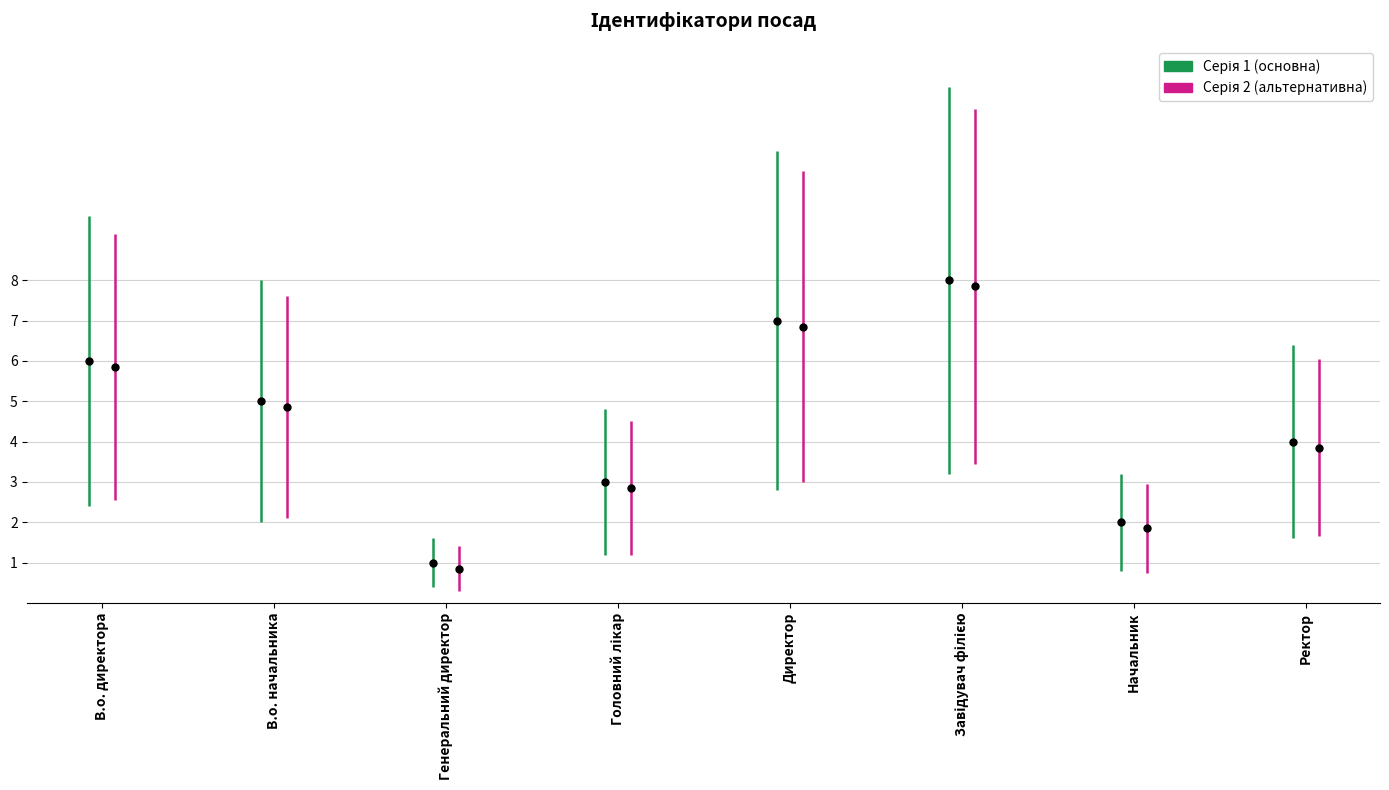

How many data points are less than 5?

4